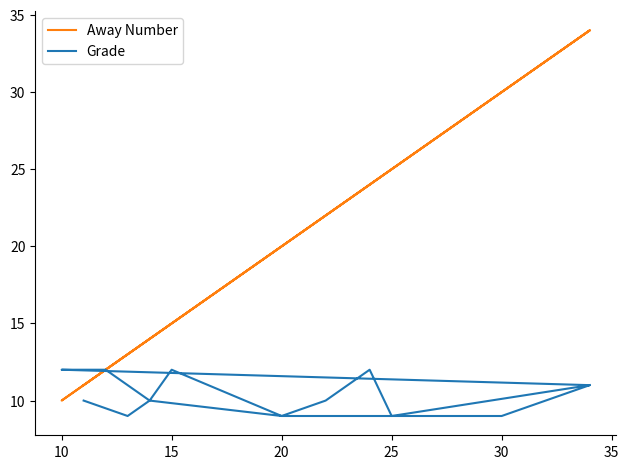

Rank the series by their average value, from highest to lowest.

Away Number, Grade